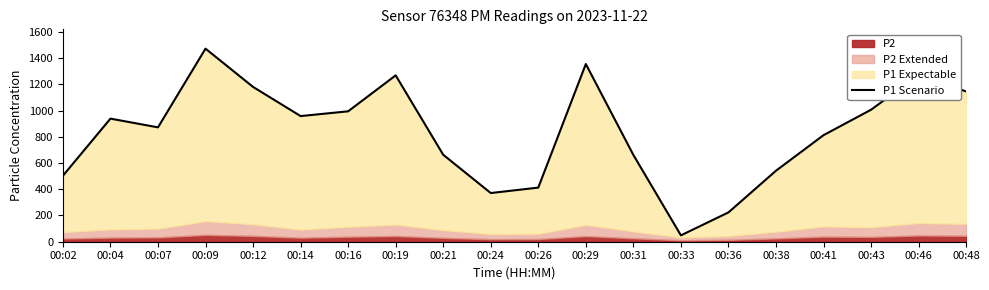

What value does the data have at 00:29?

1354.7